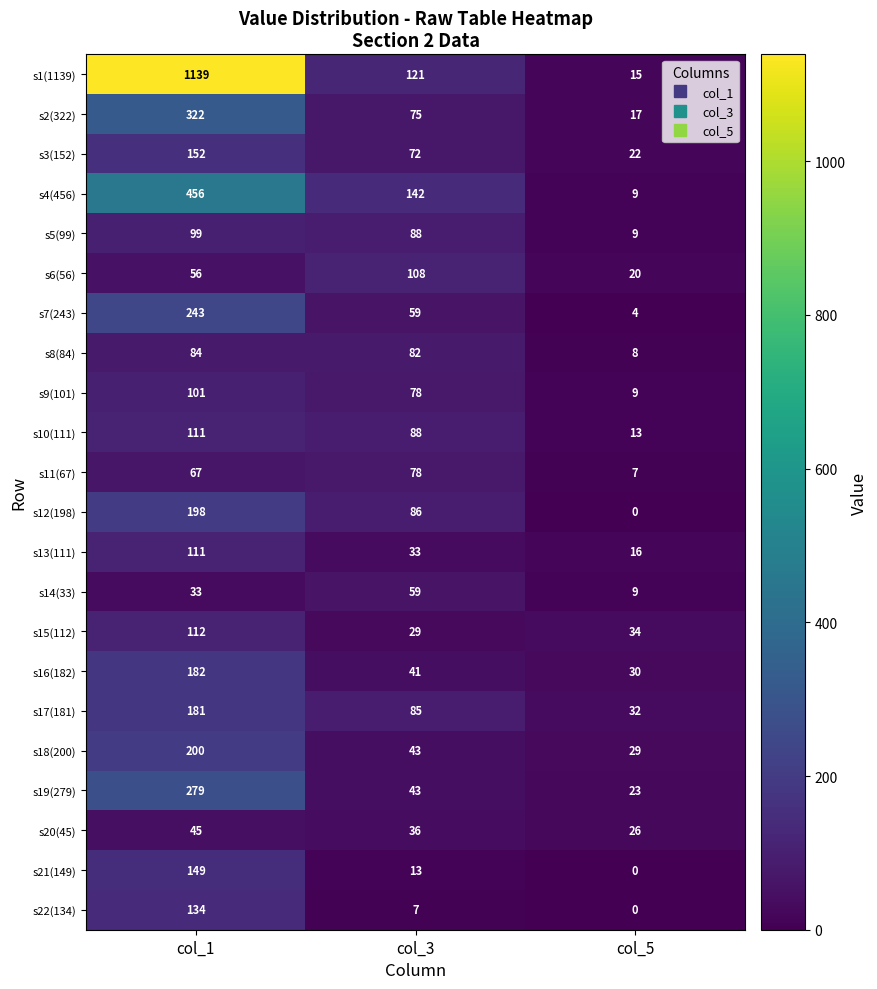

The value of s4(456) at col_1 is 456. True or false?

True